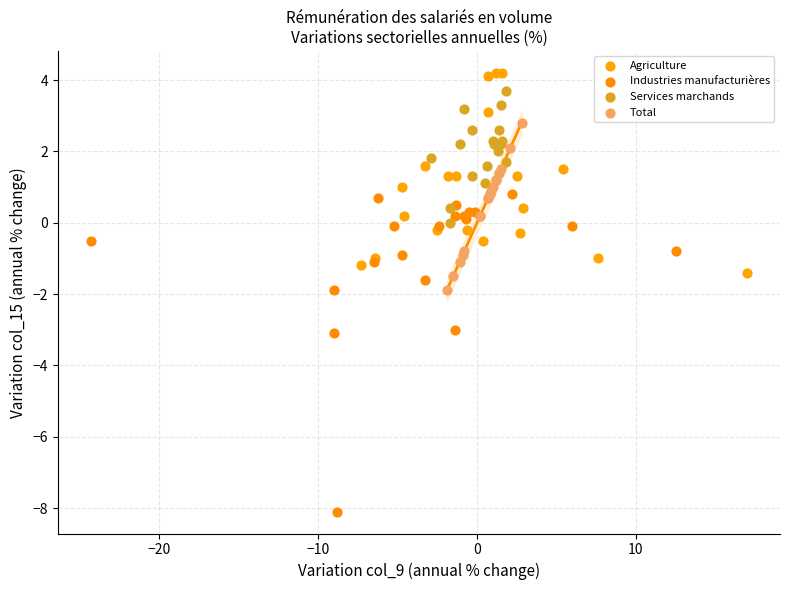

Which series reaches the minimum Y coordinate?

Industries manufacturières